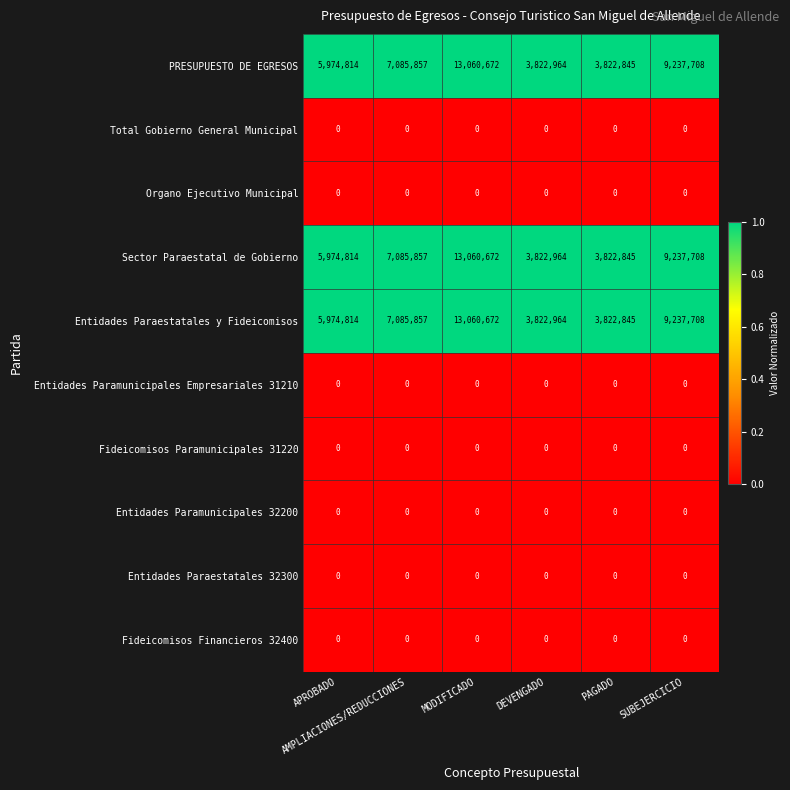

What is the lowest value of the Entidades Paraestatales y Fideicomisos series?

3822845